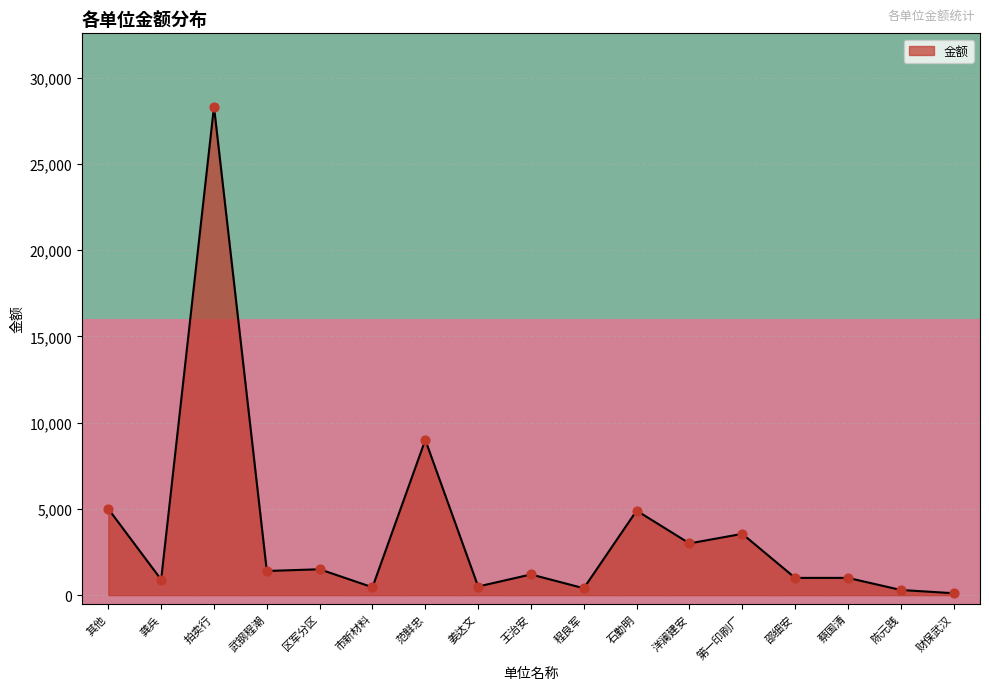

What is the approximate value of 金额 at 蔡国清?

1000.0